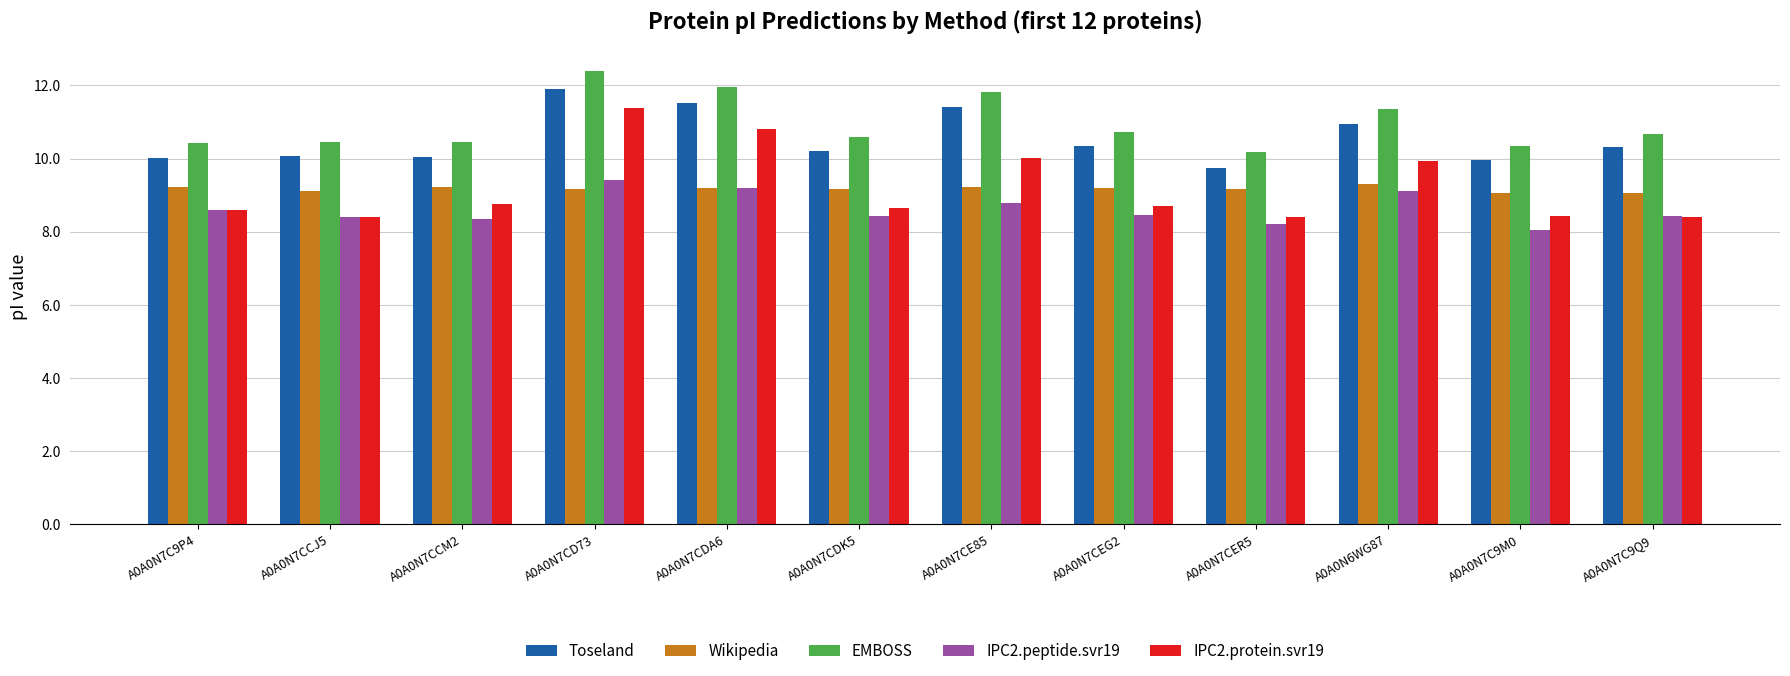

Which label corresponds to the smallest value in the chart?

A0A0N7C9M0